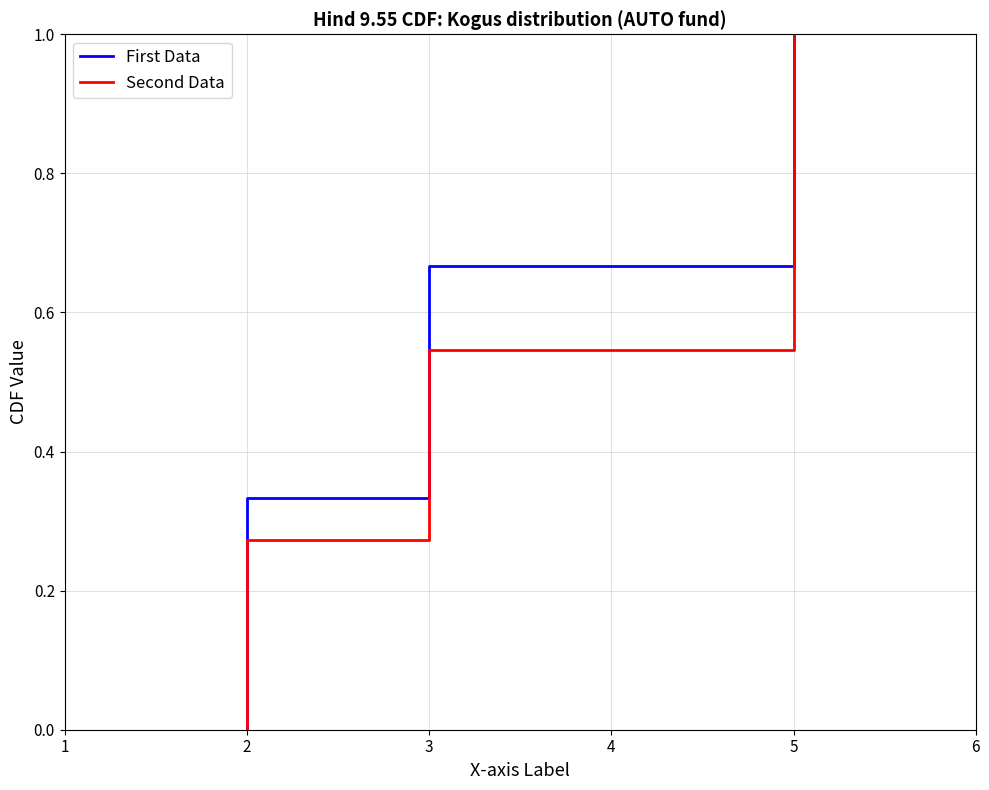

At which label is Second Data closest to 0?

2